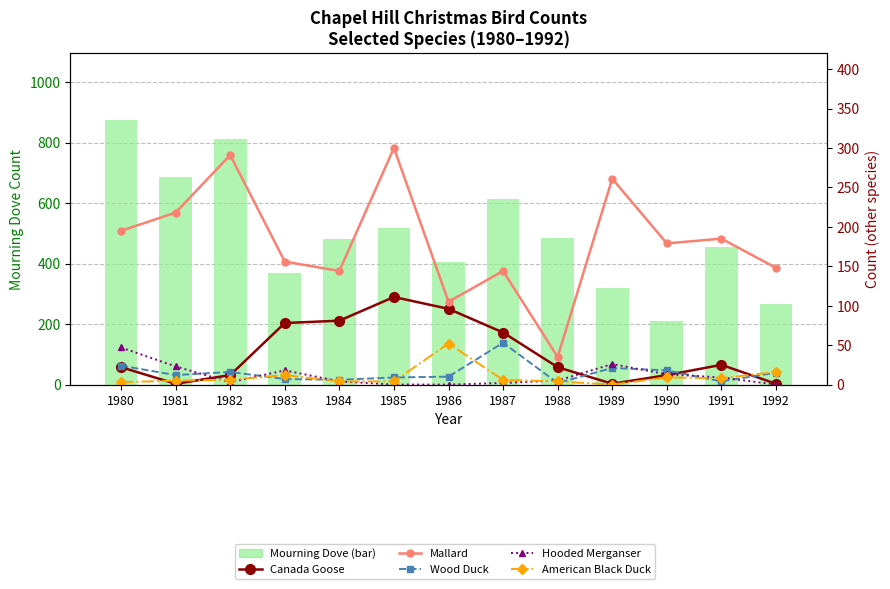

Is it true that American Black Duck equals 0 at 1989?

True